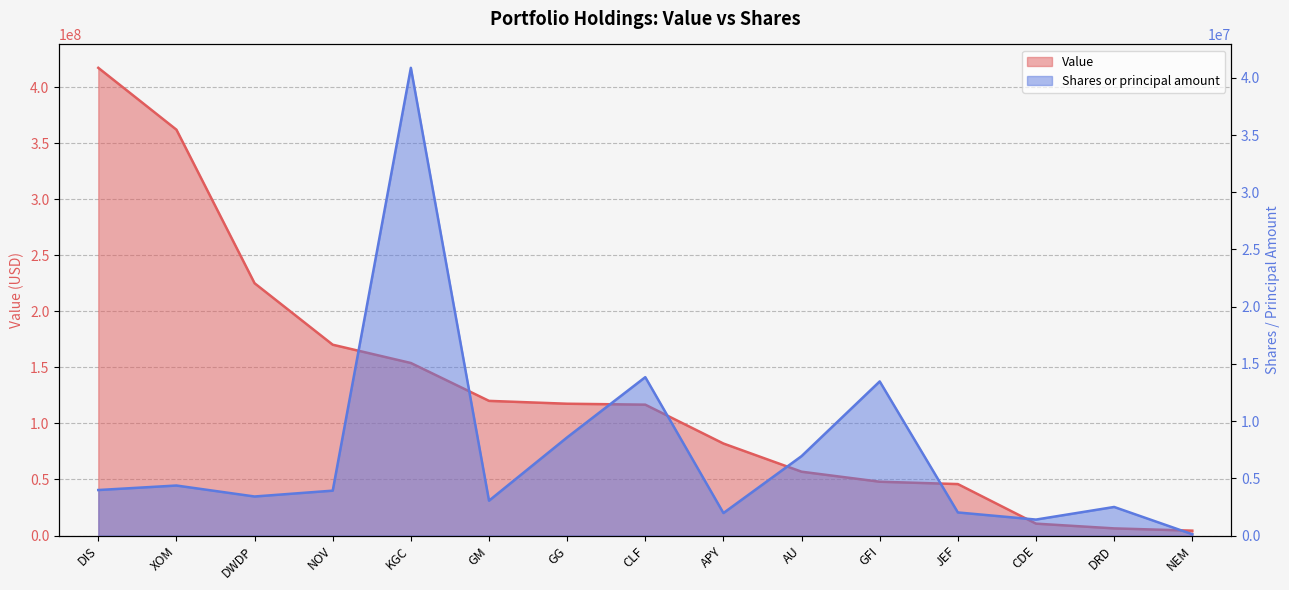

What is the sum of all Value values?

1937423000